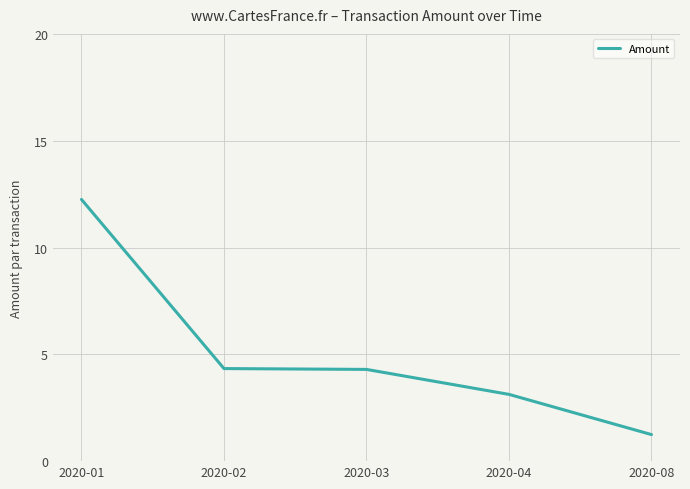

Which category has the lowest value across all series?

2020-08